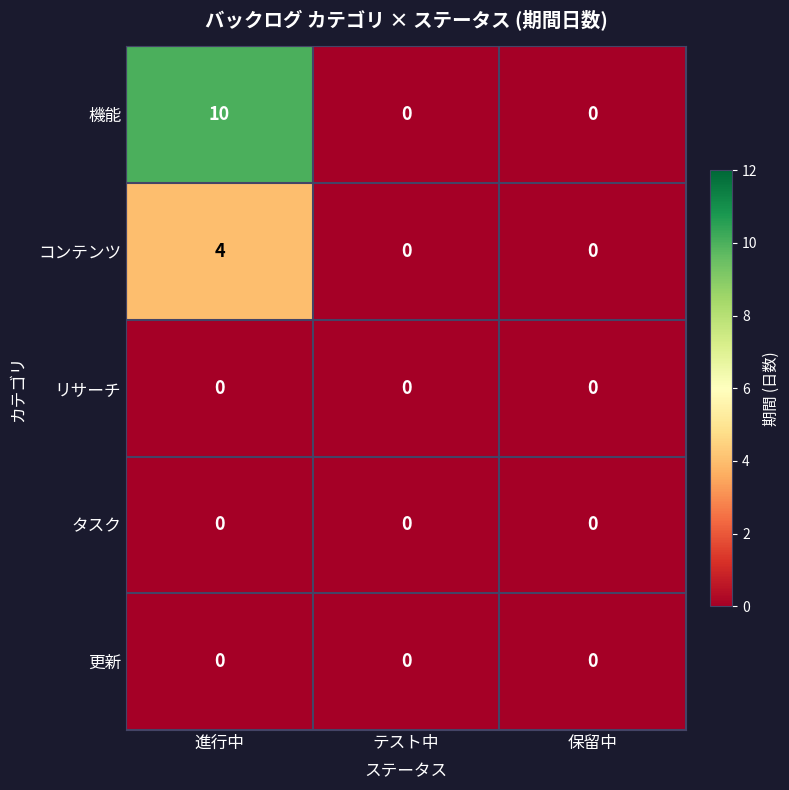

Count the number of data series in this chart.

5